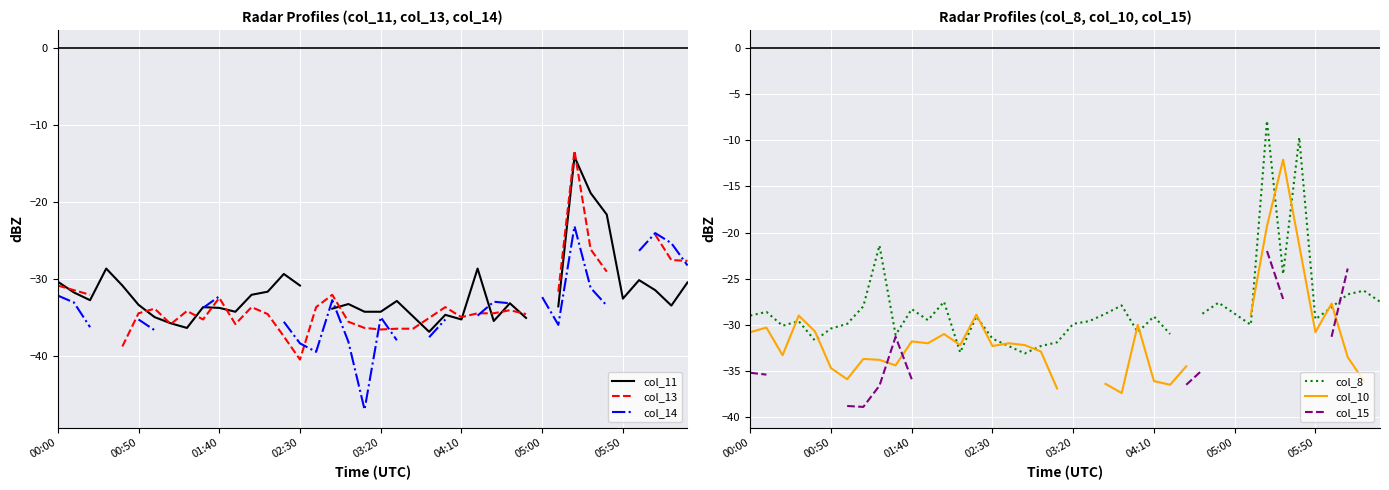

How many data points in col_8 are above -29?

17